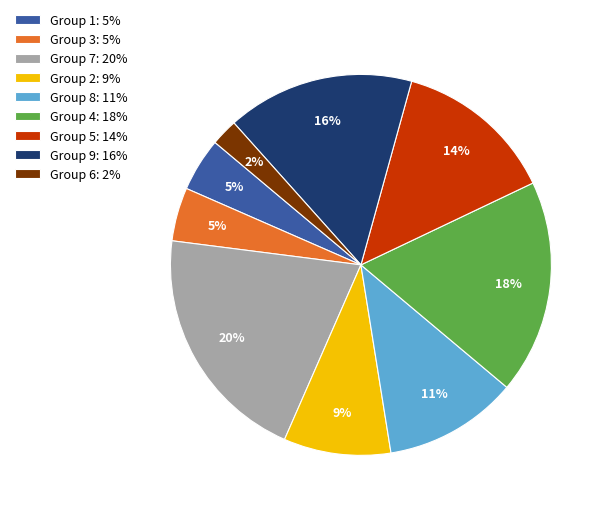

Do Group 9: 16% and Group 4: 18% together represent more than half of the pie?

No